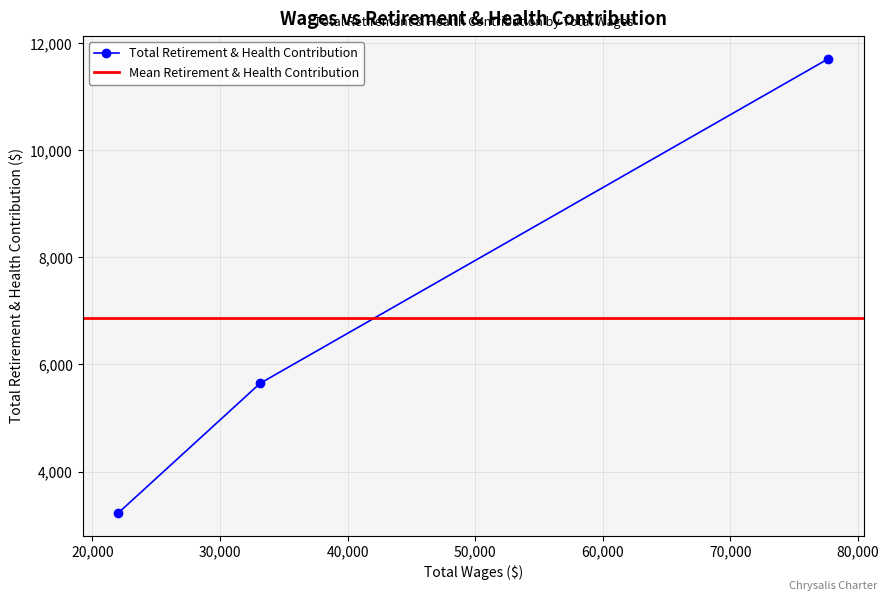

Is this an area chart (filled region under the line)?

No